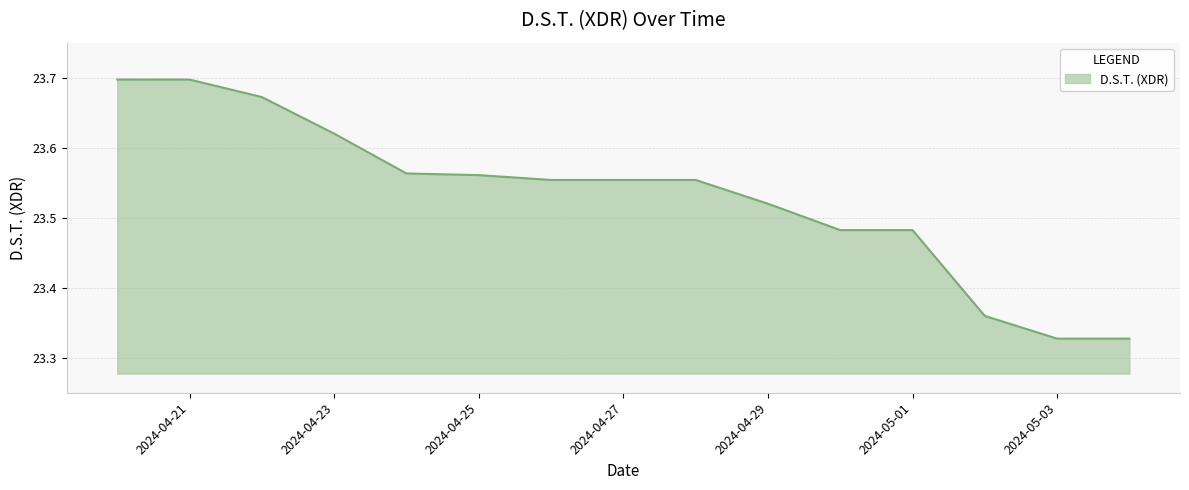

What is the difference between the maximum and minimum values?

0.4